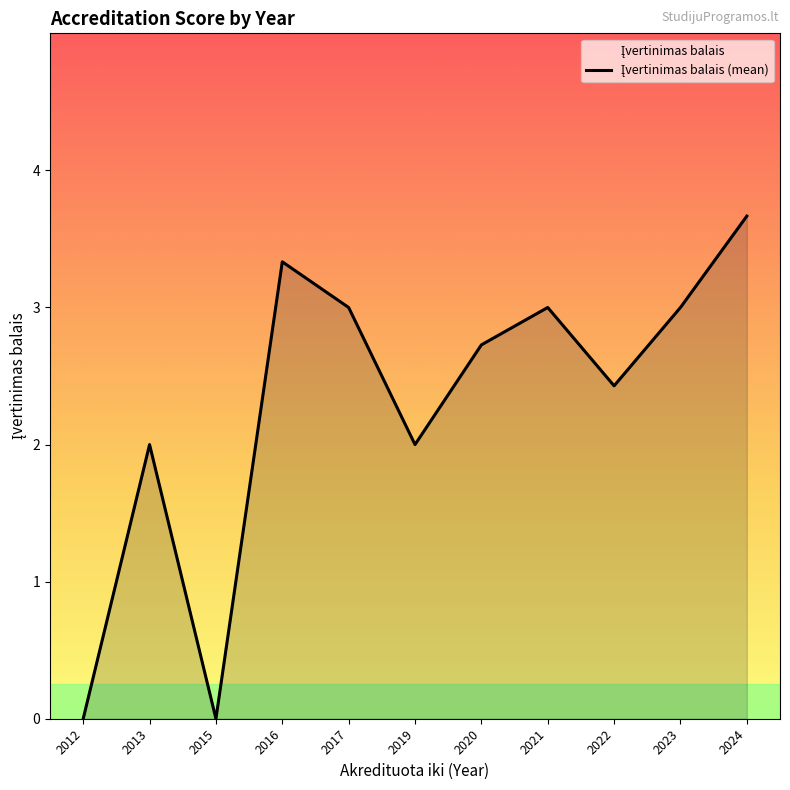

What is the difference between the maximum and minimum values?

3.7